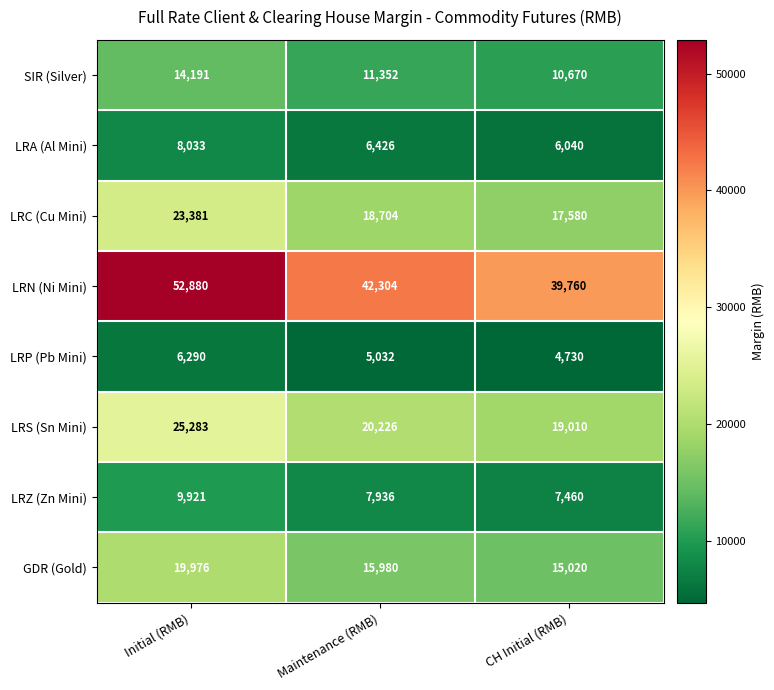

Which series has the largest range (max minus min)?

LRN (Ni Mini)